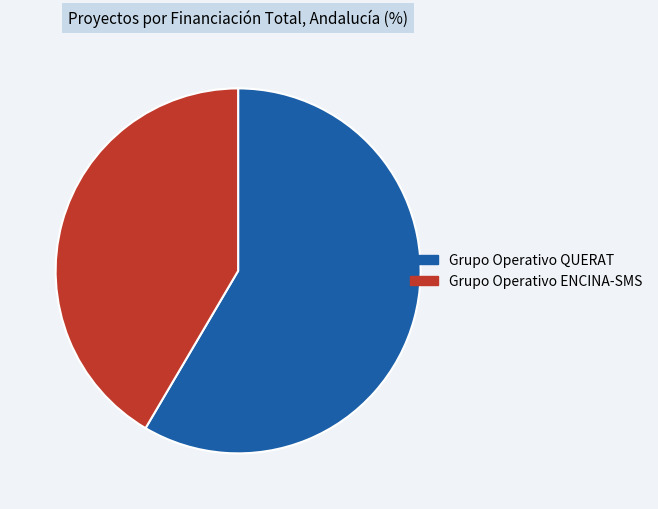

What is the ratio of the value at Grupo Operativo QUERAT to the value at Grupo Operativo ENCINA-SMS?

1.4